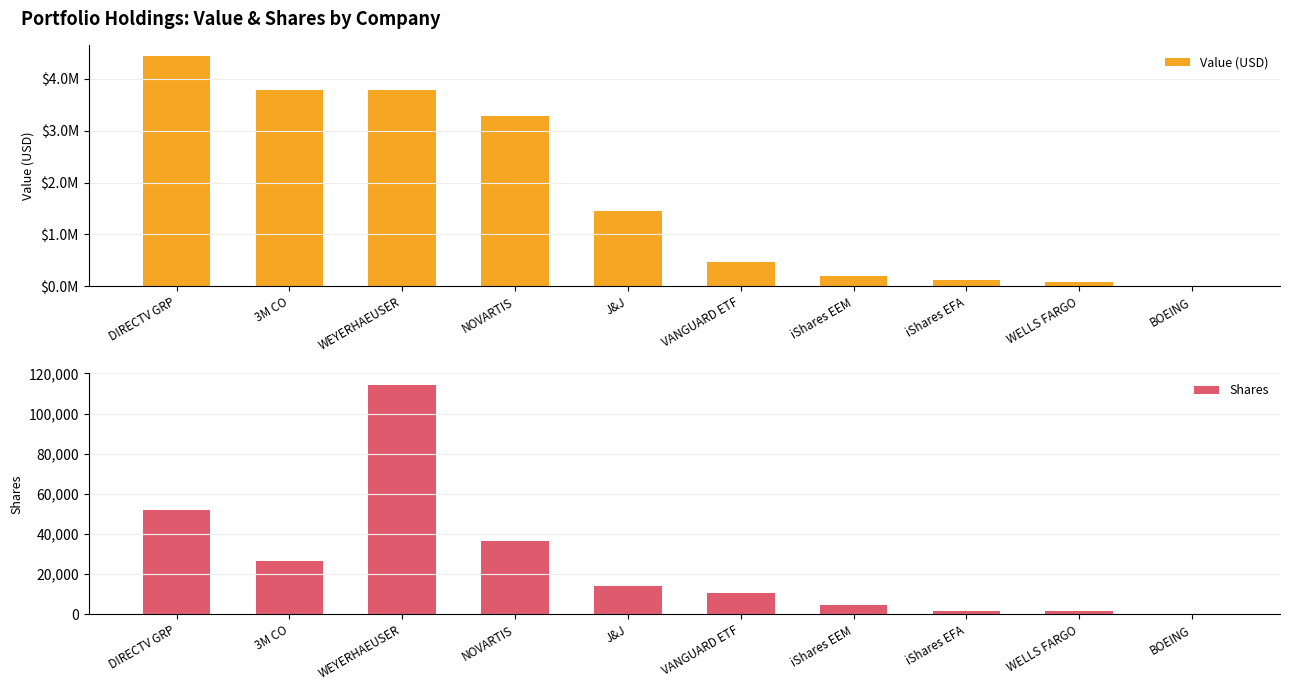

True or false: Value (USD) has a value of 1003557 at J&J.

False